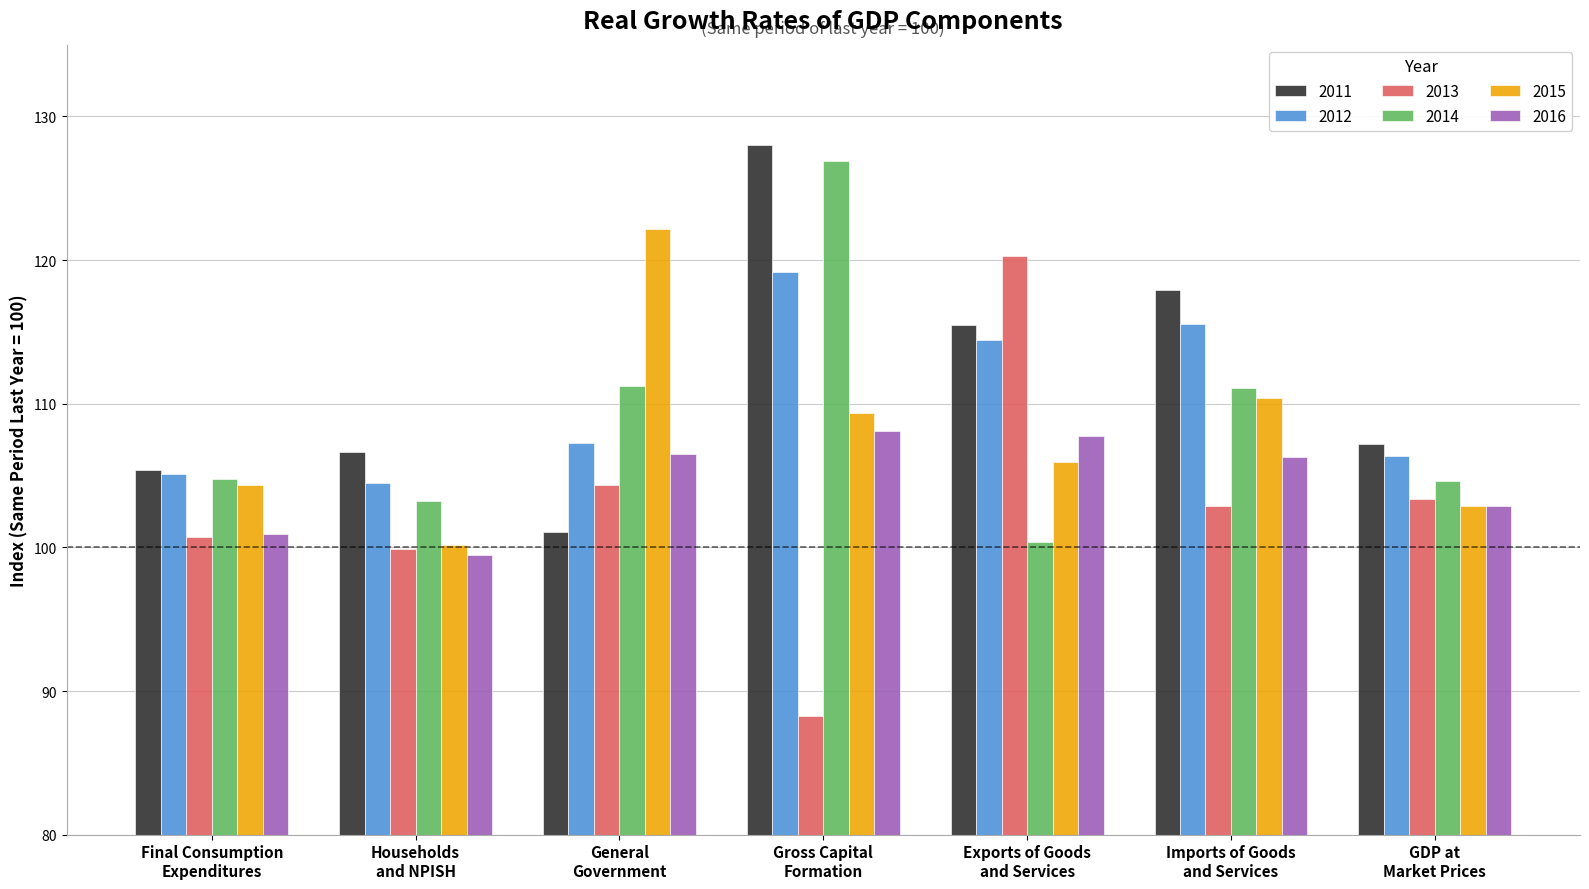

The 2013 series shows 17.9 at Gross Capital
Formation. True or false?

False